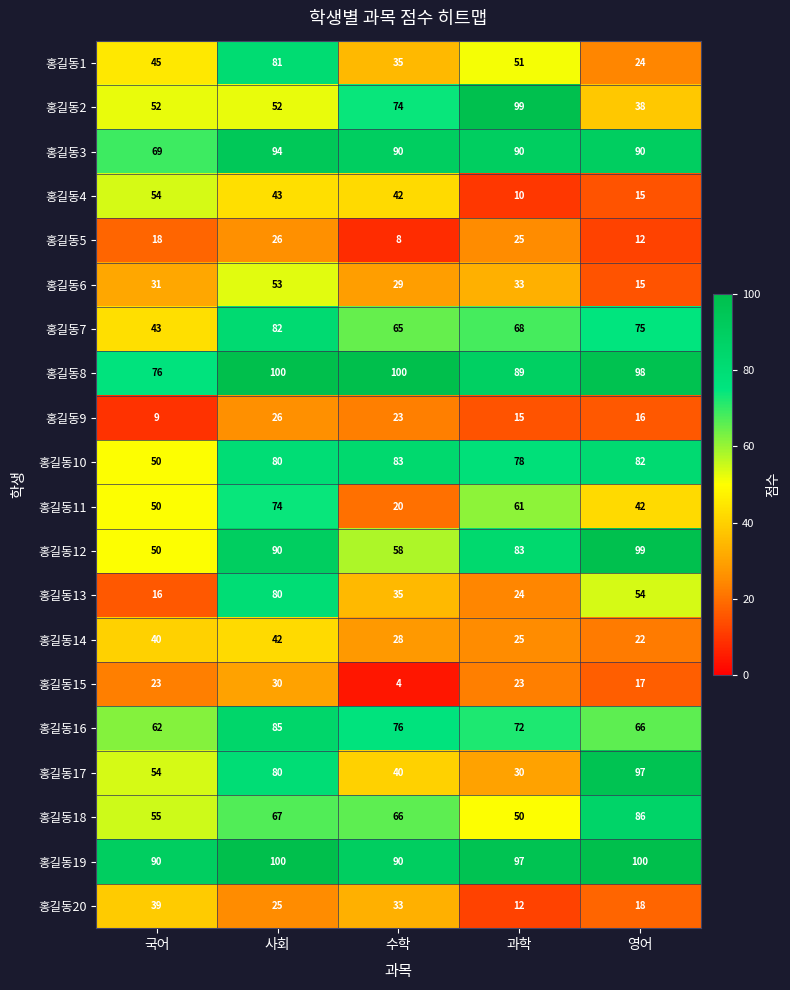

Which series has the largest range (max minus min)?

홍길동17